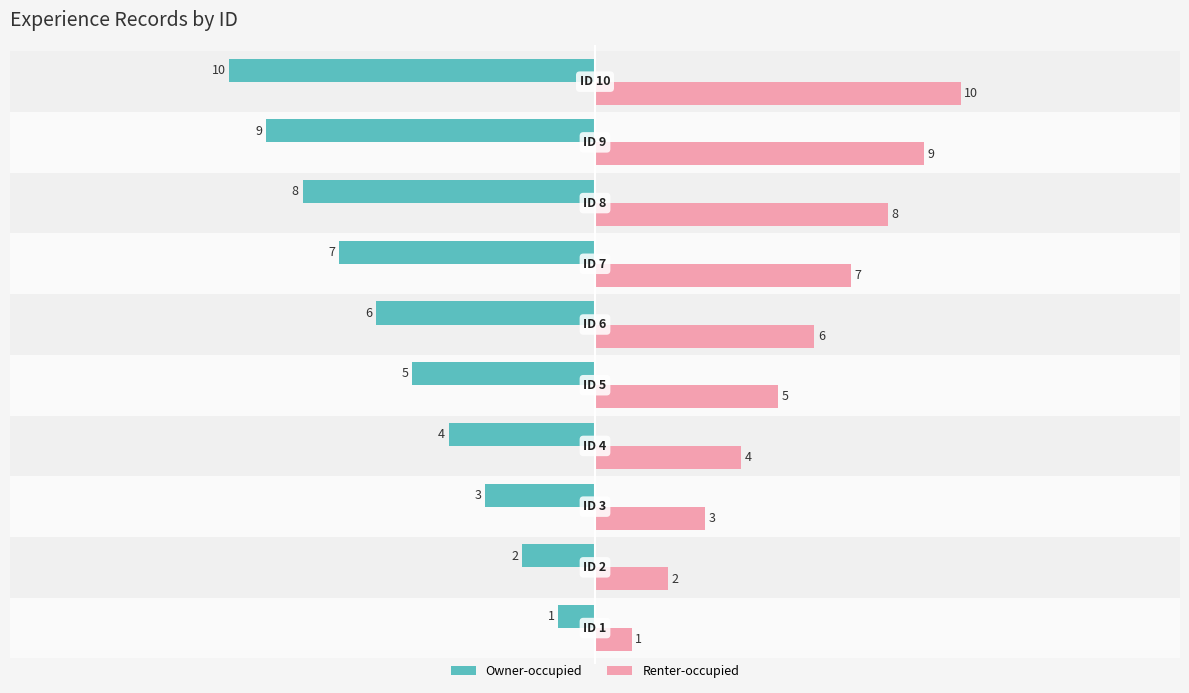

Count the Owner-occupied values in the range -8 to -3.

6